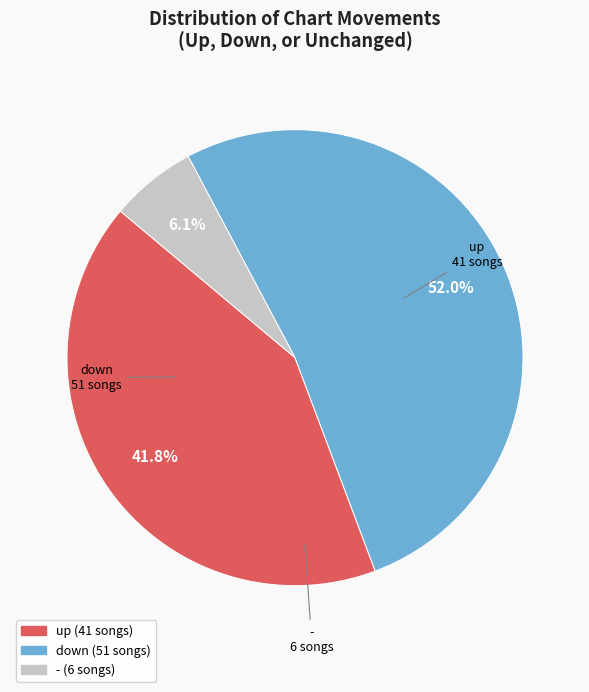

To the nearest percent, what is the average slice percentage?

33%